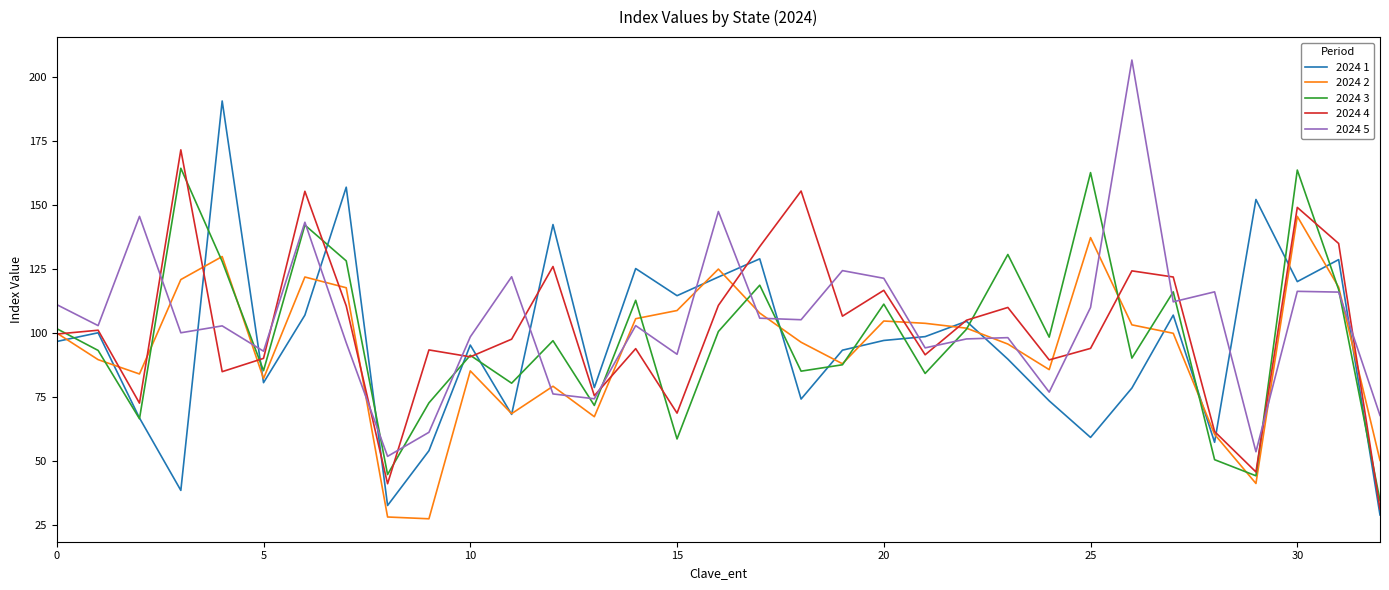

What is the smallest value displayed?

27.5